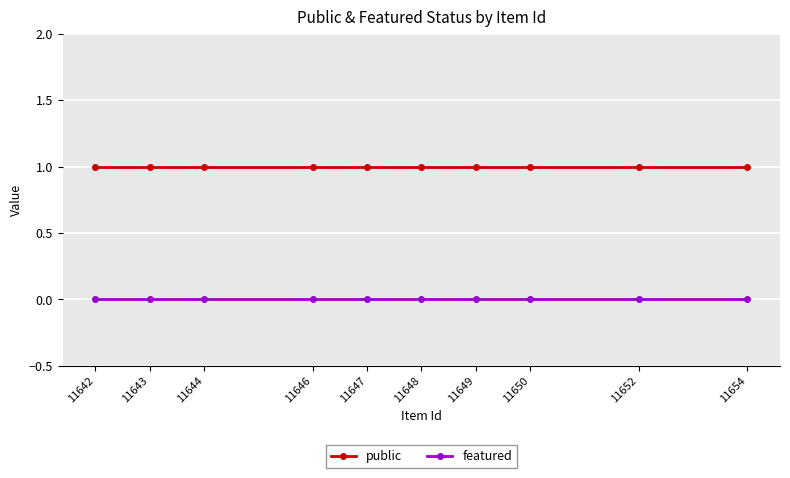

True or false: public has a value of 1 at 11648.

True